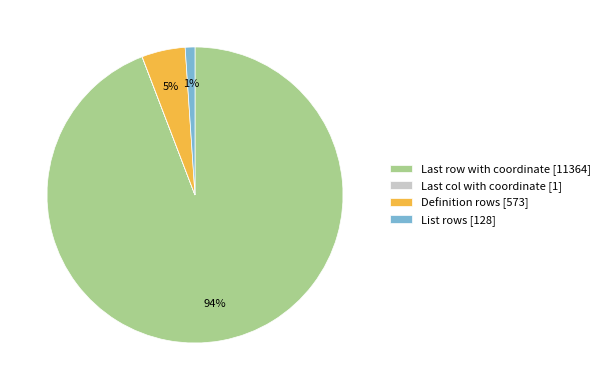

True or false: List rows [128] accounts for 1% of the total.

True